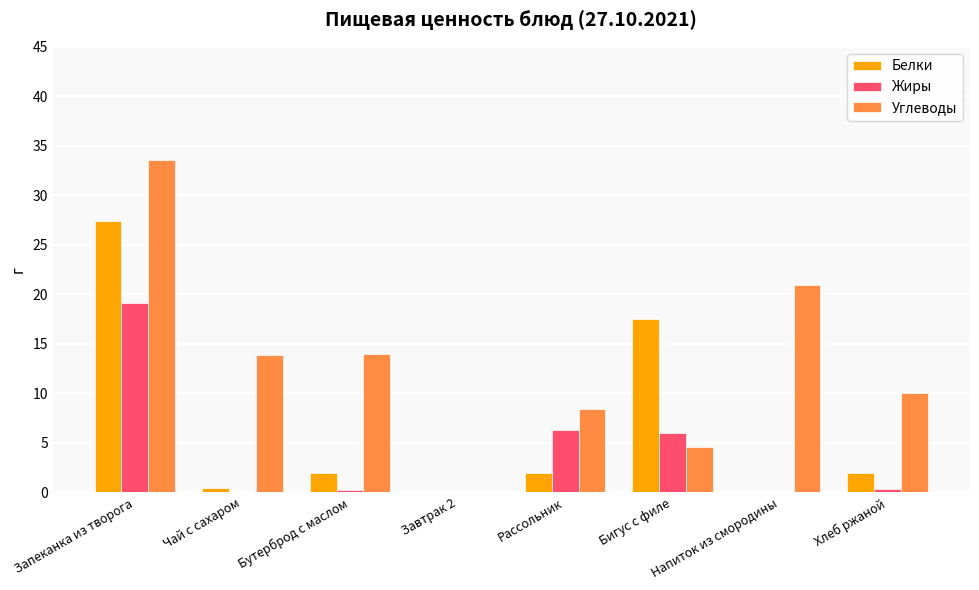

What is the sum of the Жиры values at Бигус с филе and Рассольник?

12.3